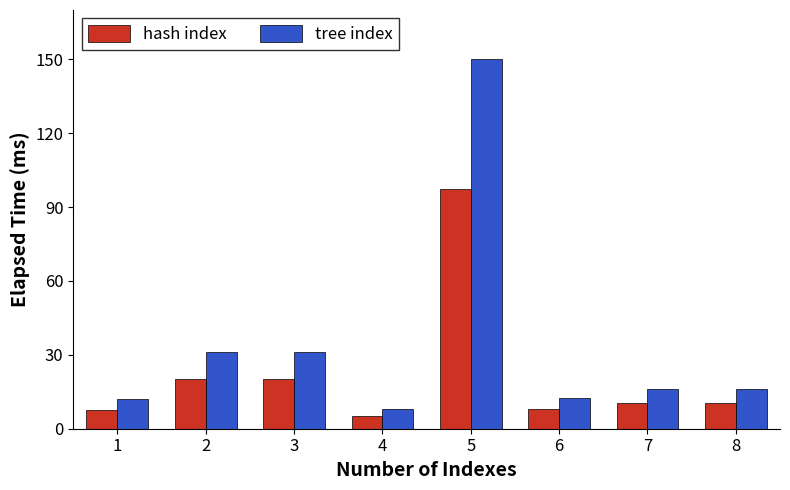

How many data points in hash index are less than 10?

3